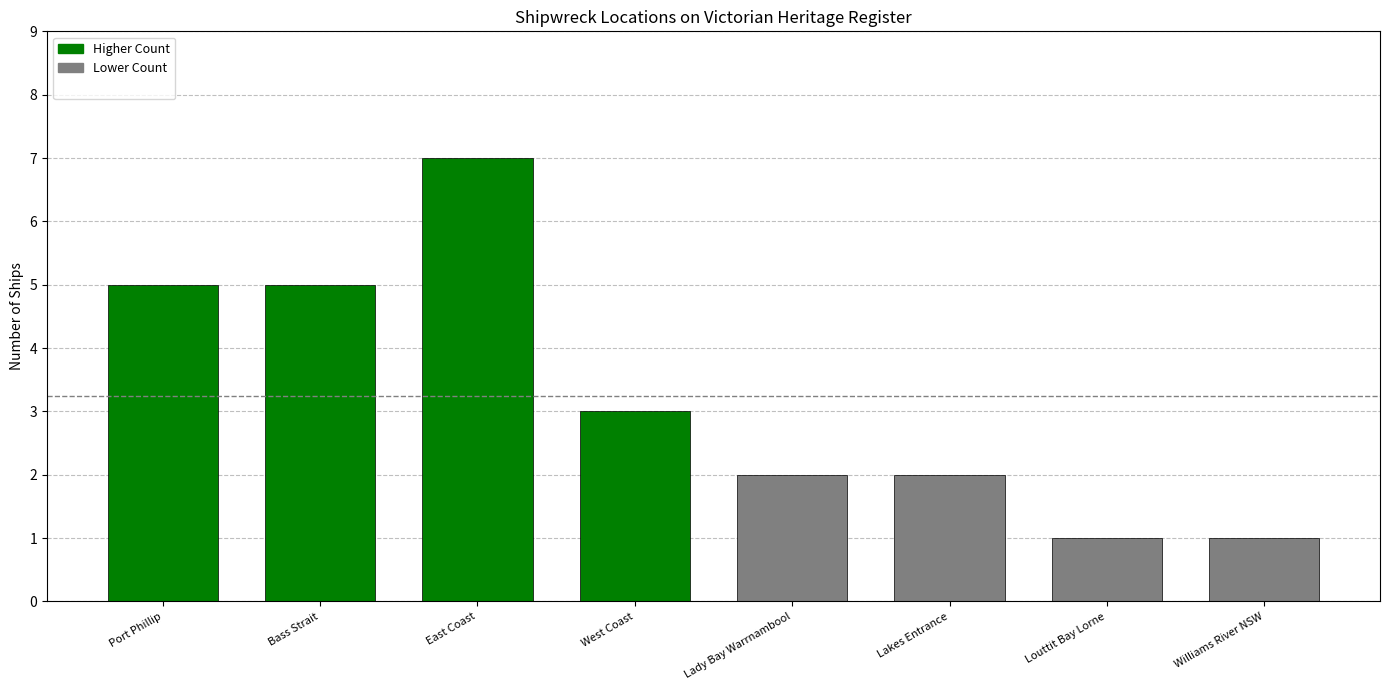

At which label does the data first exceed 3?

Port Phillip